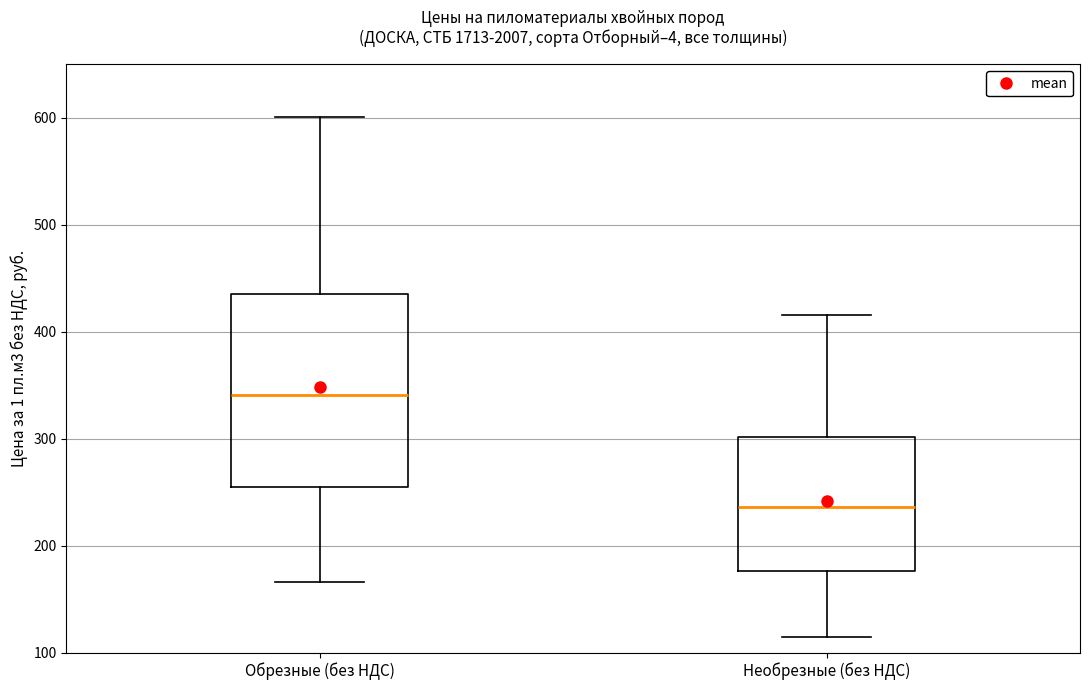

Where does the median line of the box for Необрезные (без НДС) sit on the y-axis? The values are not printed on the chart, so give them approximately, as read against the axis.

240